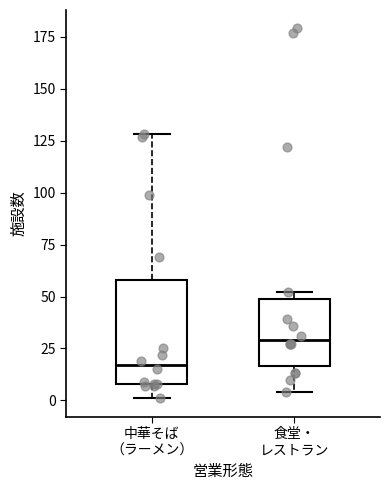

Which box is the tallest, from its lower edge to its upper edge?

中華そば （ラーメン）